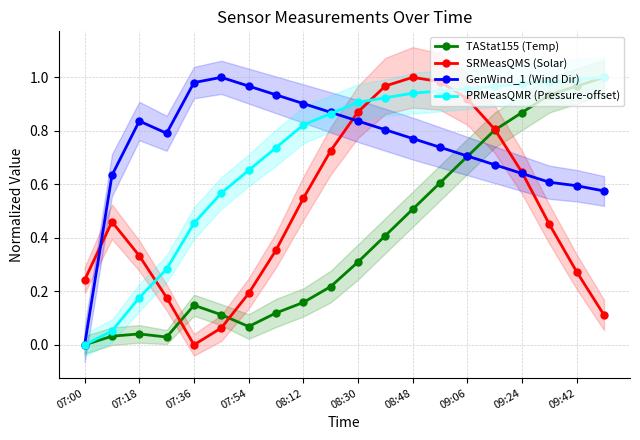

What is the value of the TAStat155 (Temp) point at the 8th from the left?

0.1